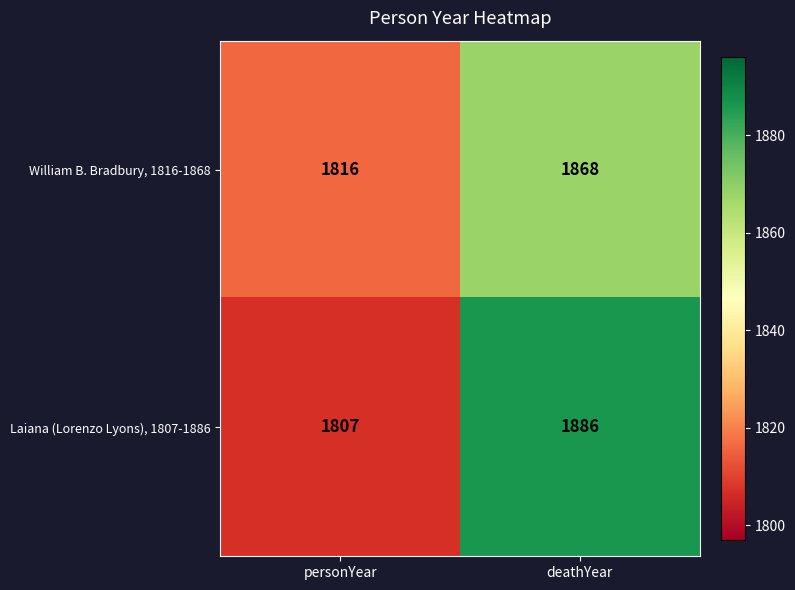

The William B. Bradbury, 1816-1868 series shows 1868 at deathYear. True or false?

True